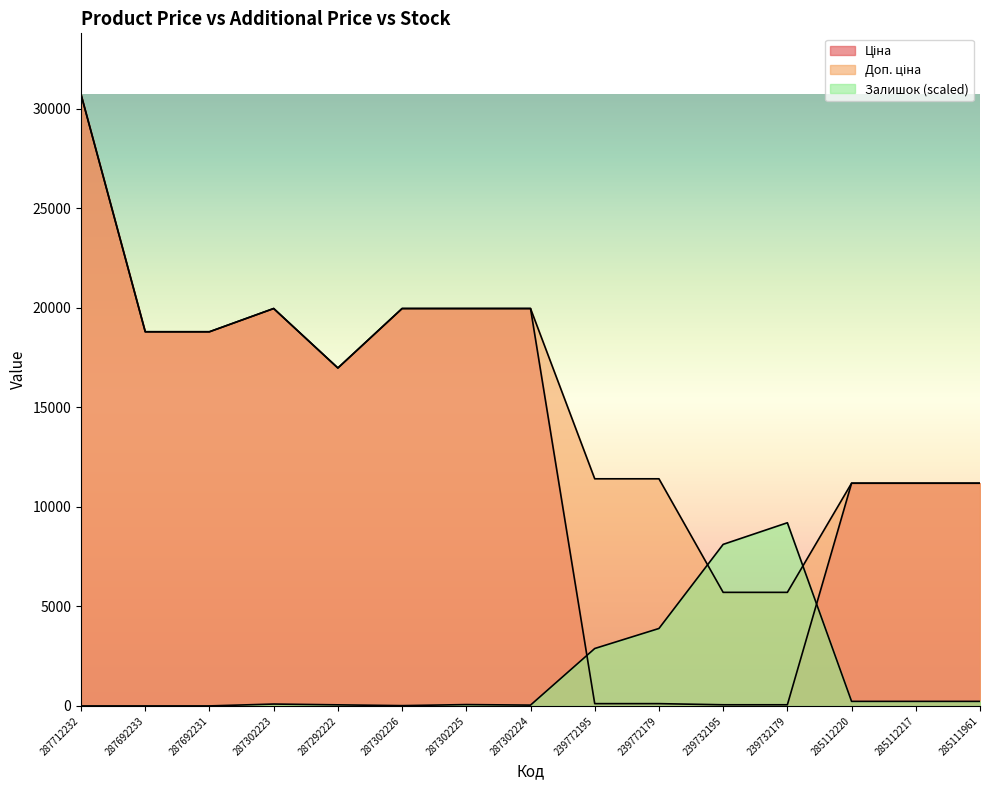

What is the difference between the highest and lowest values at 287712232?

30717.1